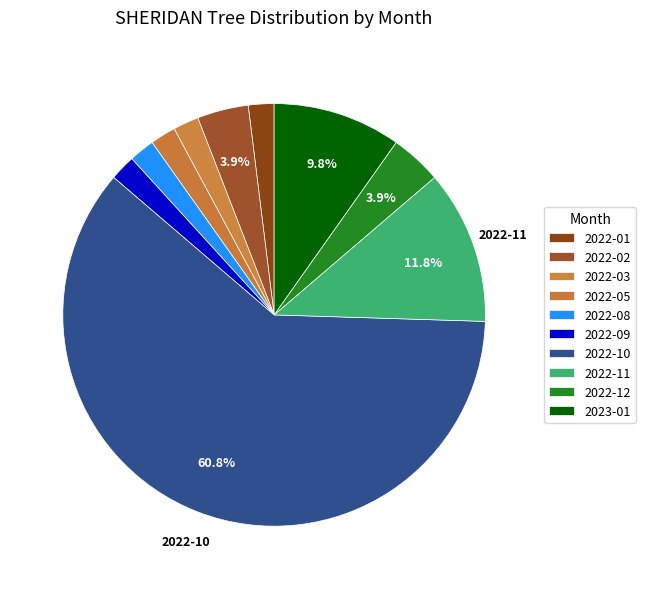

How many segments does this pie chart have?

10